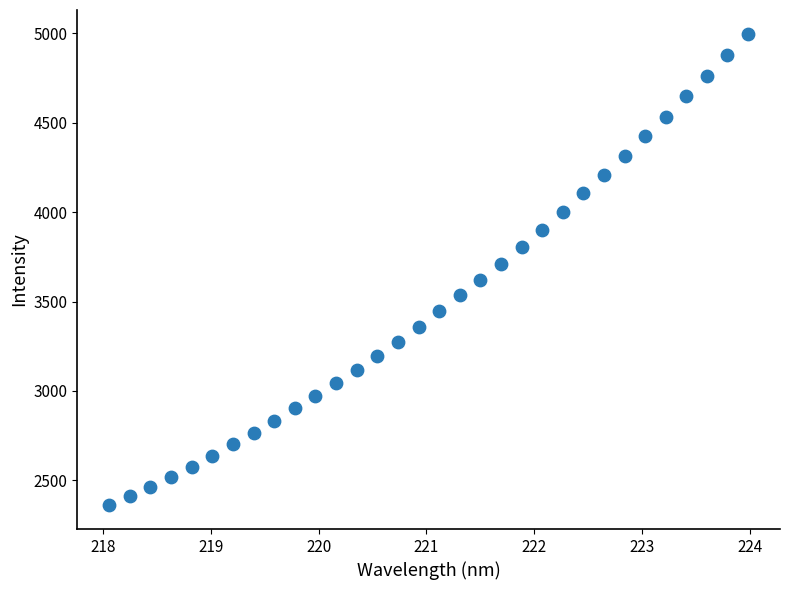

What is the range of X values (max minus min)?

5.9